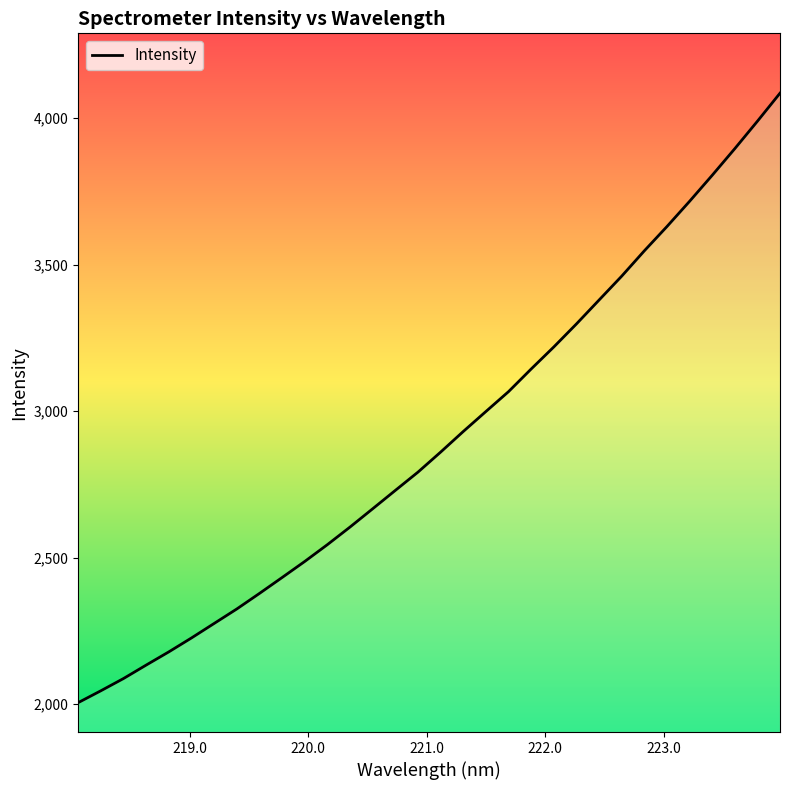

What is the maximum value shown in the chart?

4085.7